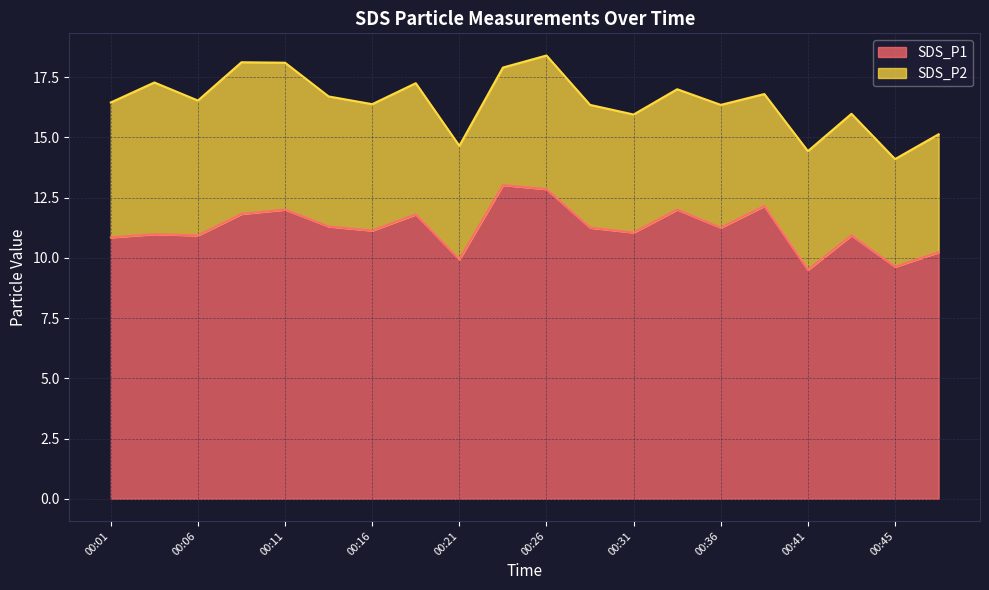

What is the value of the 6th point from the left?

11.3